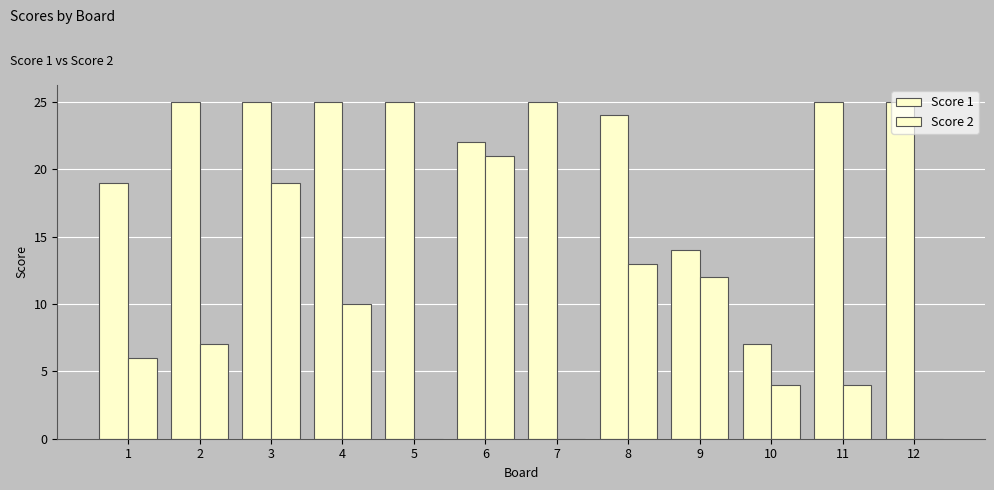

Are the bars grouped side by side (vs. stacked)?

Yes